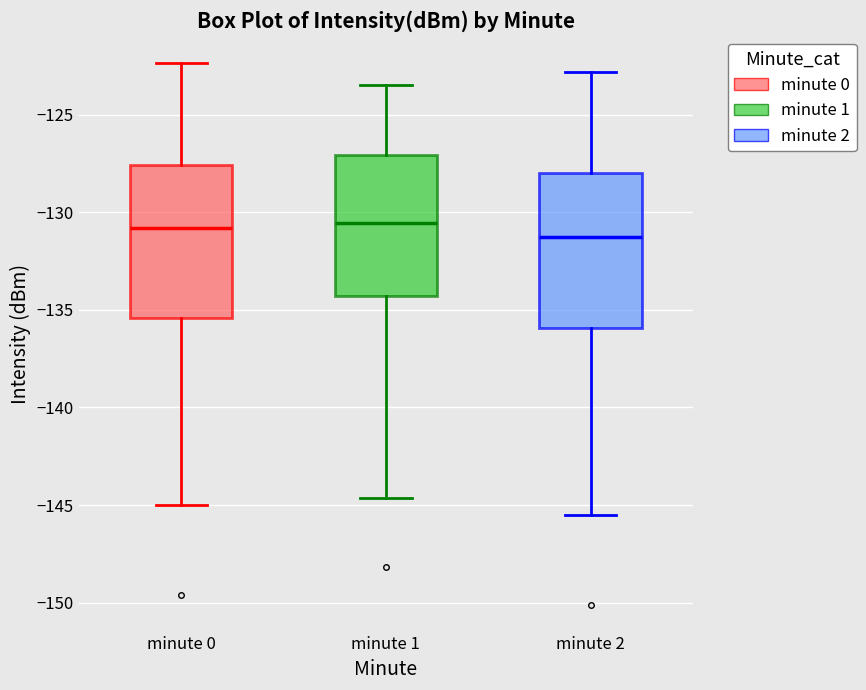

Where does the lower whisker of the box for minute 2 end on the y-axis? The values are not printed on the chart, so give them approximately, as read against the axis.

-145.5